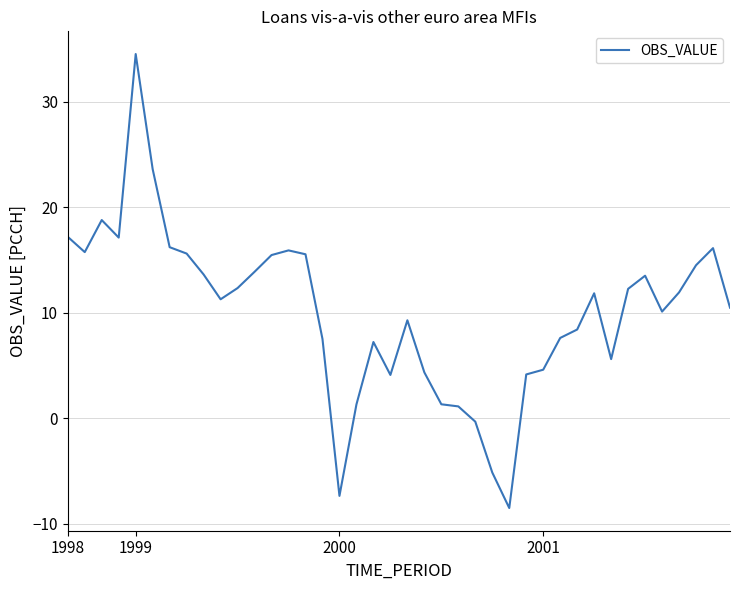

What is the maximum value shown in the chart?

34.5